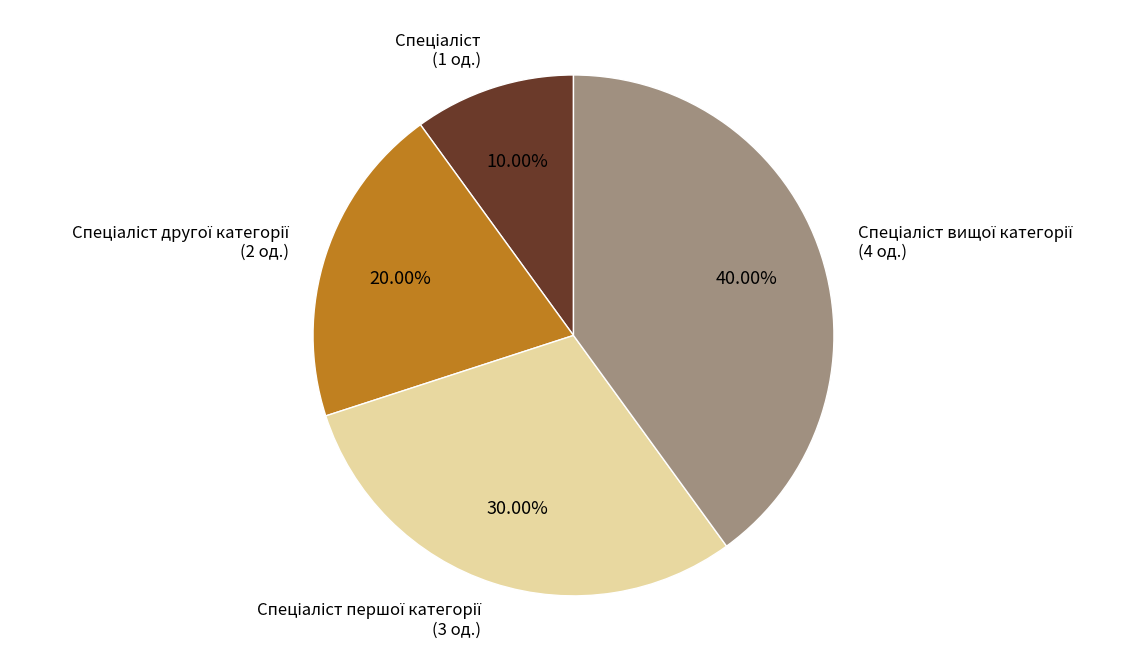

Does any single category account for the majority?

No